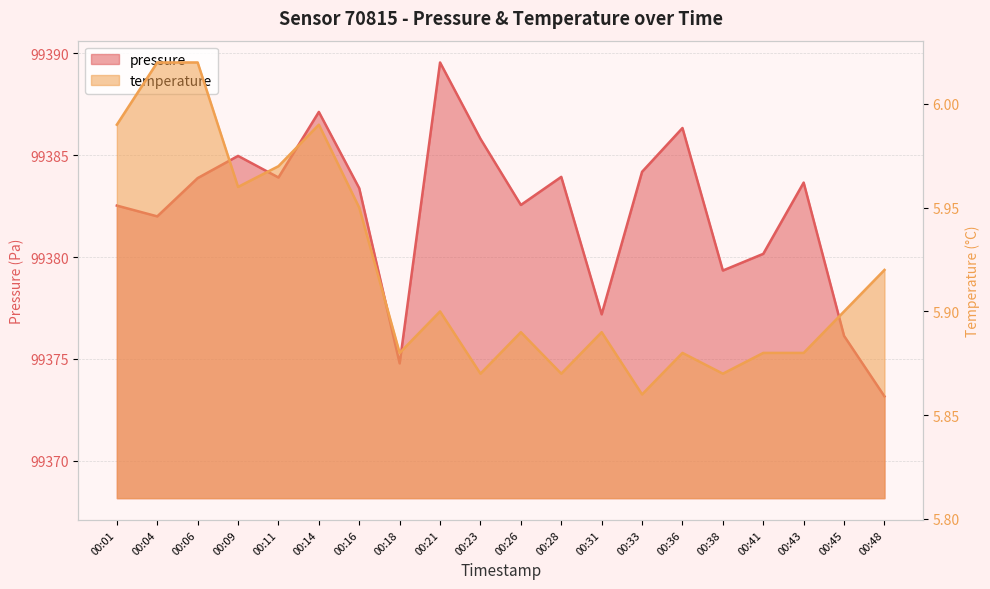

Between 00:01 and 00:31, which is larger?

00:01